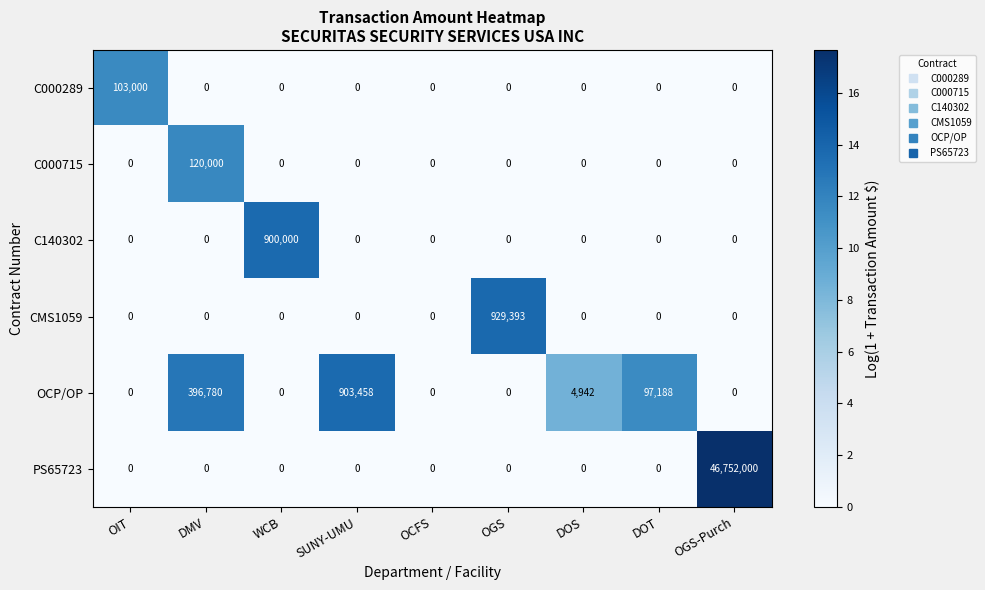

List the series in order of their peak value, lowest first.

C000289, C000715, C140302, OCP/OP, CMS1059, PS65723